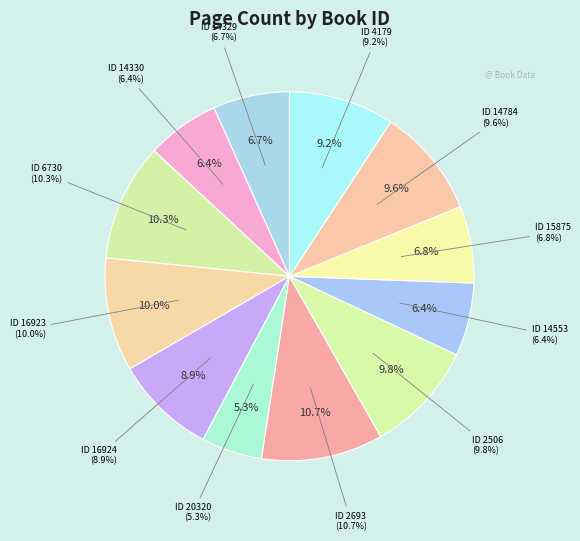

Approximately how many times larger is the value at 14553 compared to 14329?

1.0